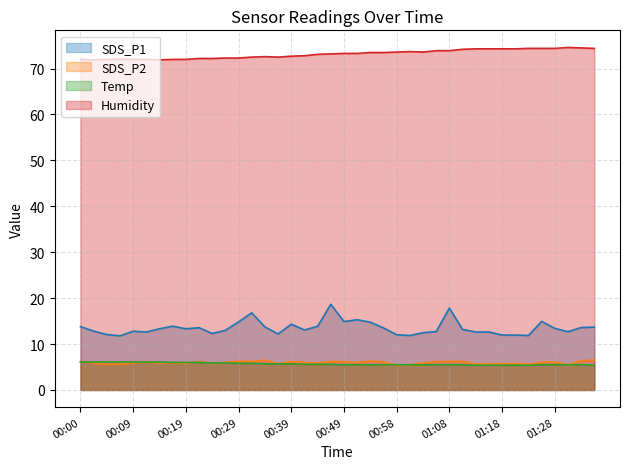

Where does the SDS_P2 series first go above 6?

00:00